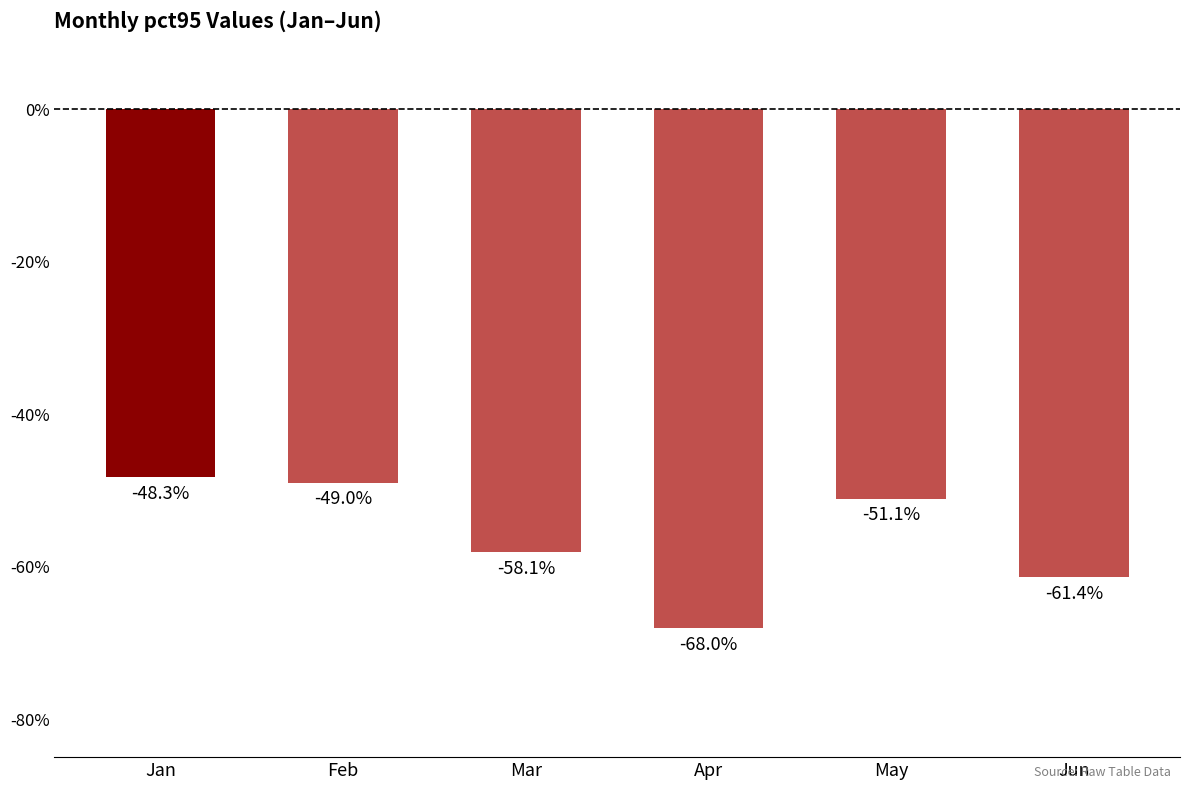

Which has a higher value, Feb or Mar?

Feb